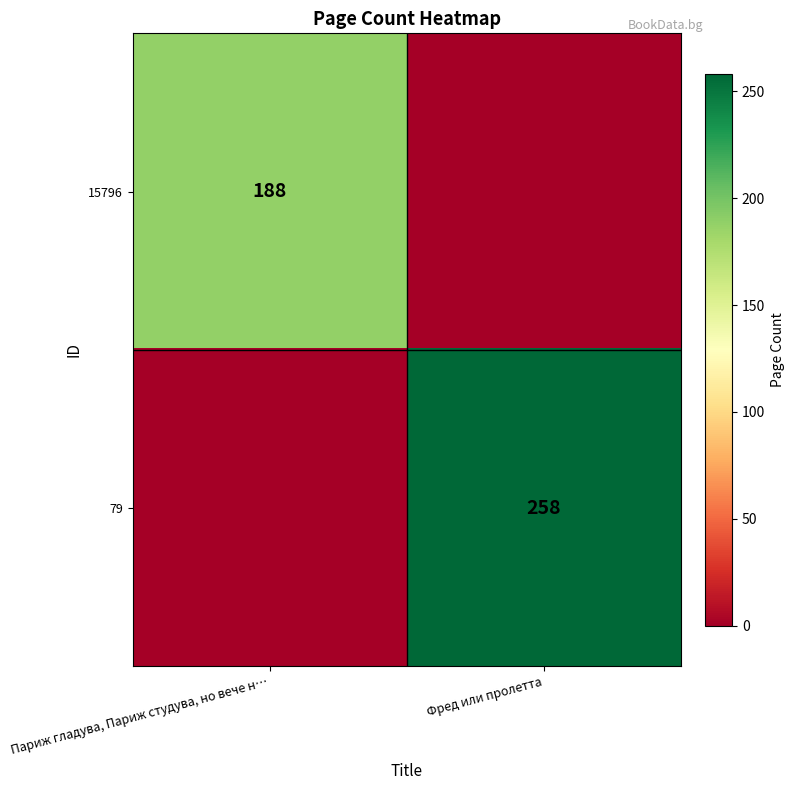

Between Париж гладува, Париж студува, но вече н… and Фред или пролетта, which is larger?

Париж гладува, Париж студува, но вече н…